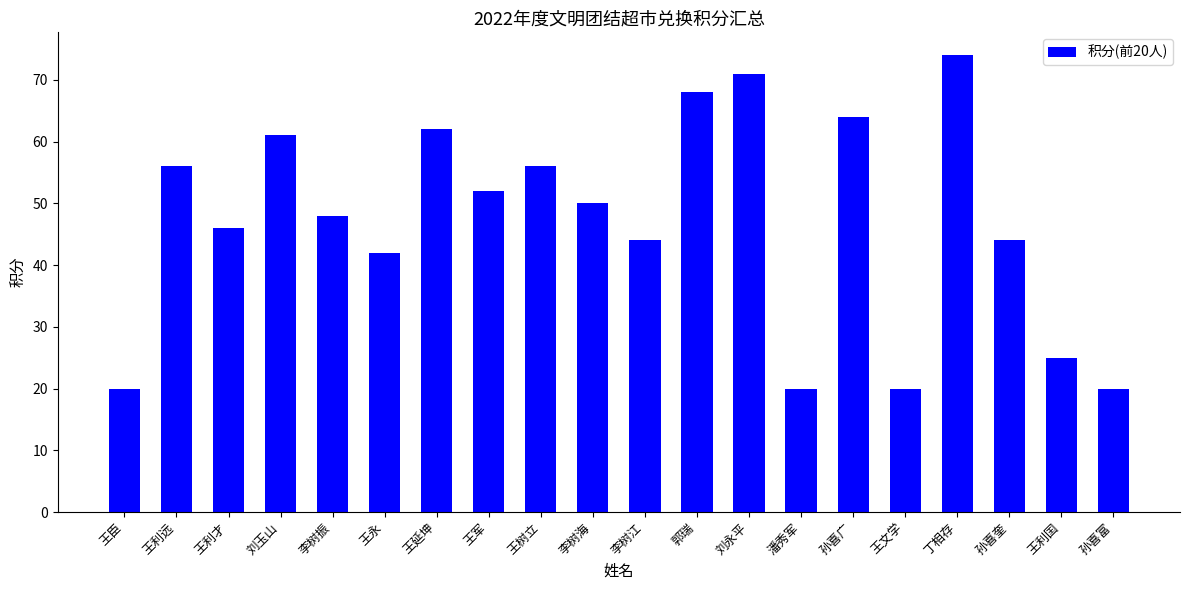

Are the bars grouped side by side (vs. stacked)?

No